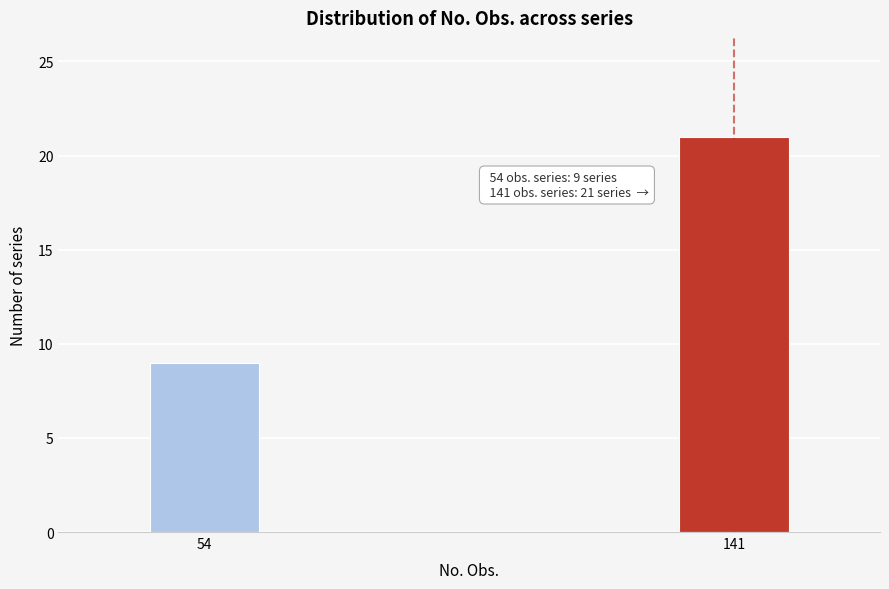

Reading left to right, extract all data points from this chart.

54=9	141=21